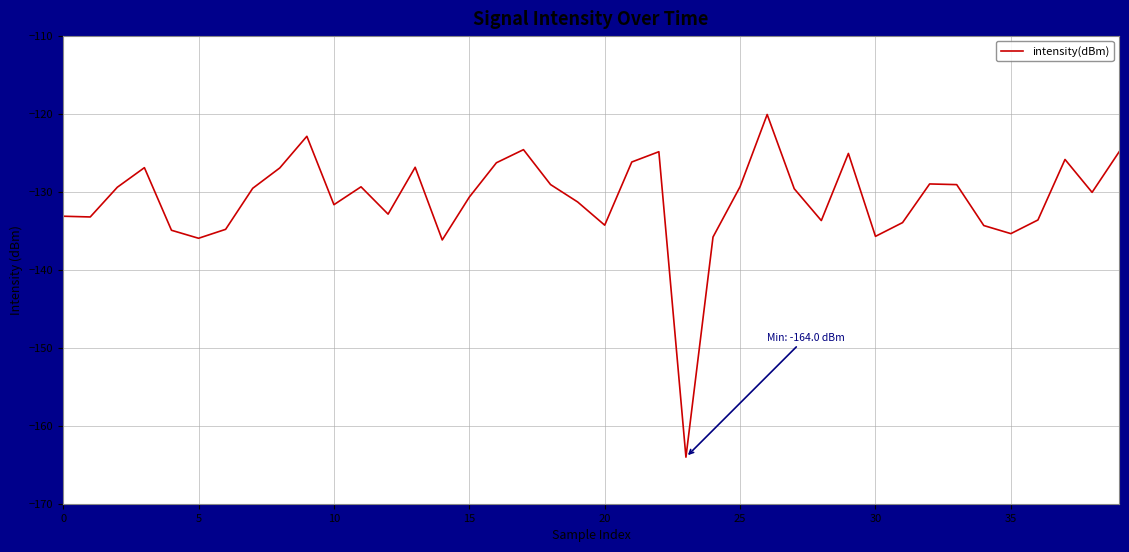

What is the difference between the maximum and minimum values?

43.9